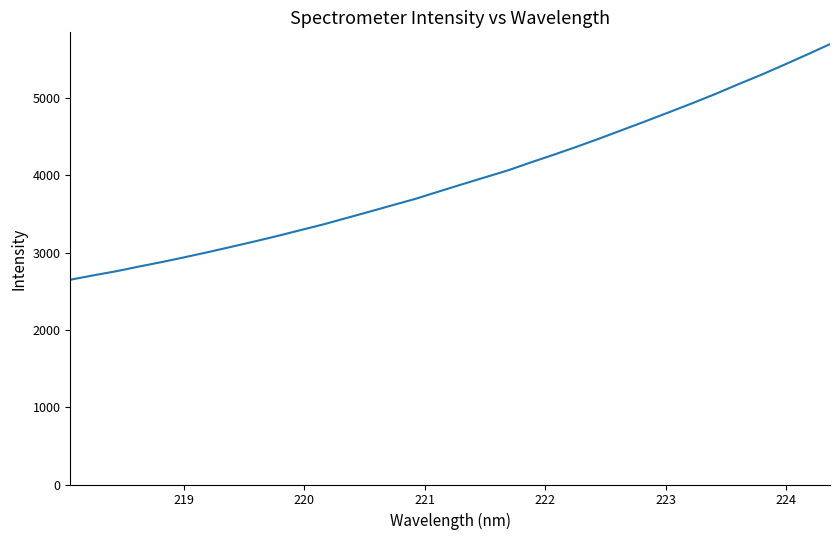

What is the difference between the maximum and minimum values?

3049.5